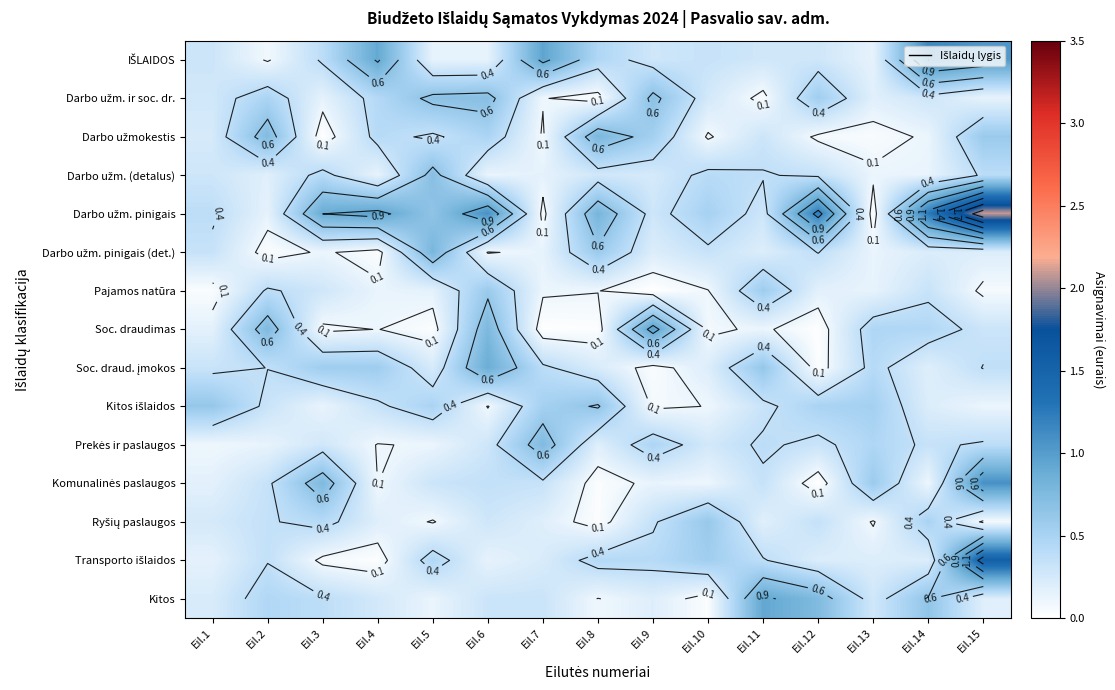

Count the number of data series in this chart.

15